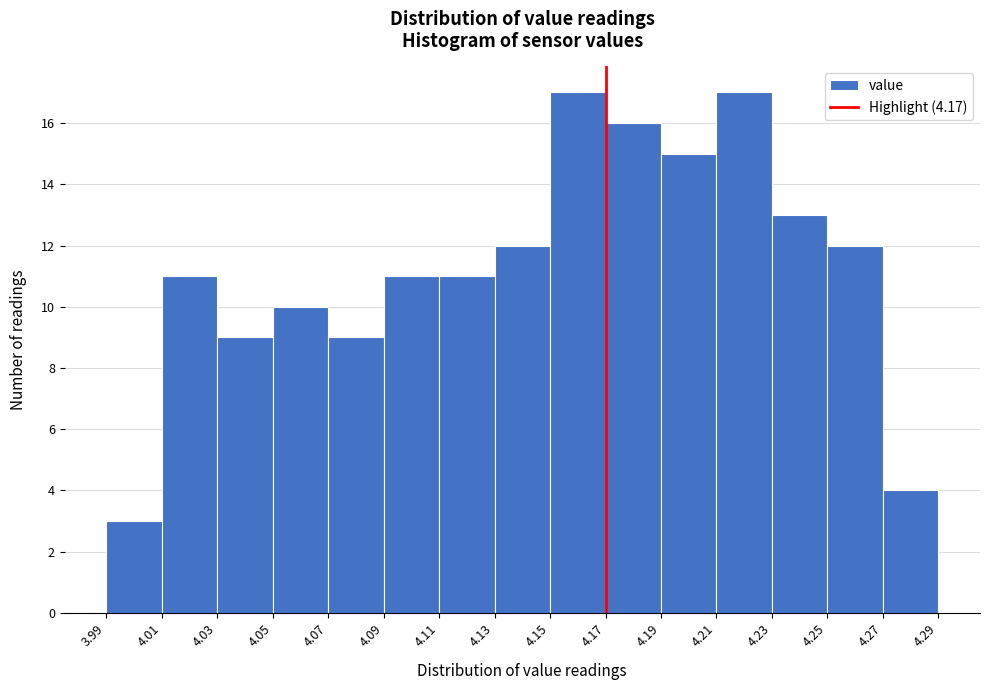

Reading left to right, transcribe this chart: for each bar, give the range it covers on the x-axis and its height. The values are not printed on the chart, so give them approximately, as read against the axis.

3.99 to 4.01: 3
4.01 to 4.03: 11
4.03 to 4.05: 9
4.05 to 4.07: 10
4.07 to 4.09: 9
4.09 to 4.11: 11
4.11 to 4.13: 11
4.13 to 4.15: 12
4.15 to 4.17: 17
4.17 to 4.19: 16
4.19 to 4.21: 15
4.21 to 4.23: 17
4.23 to 4.25: 13
4.25 to 4.27: 12
4.27 to 4.29: 4